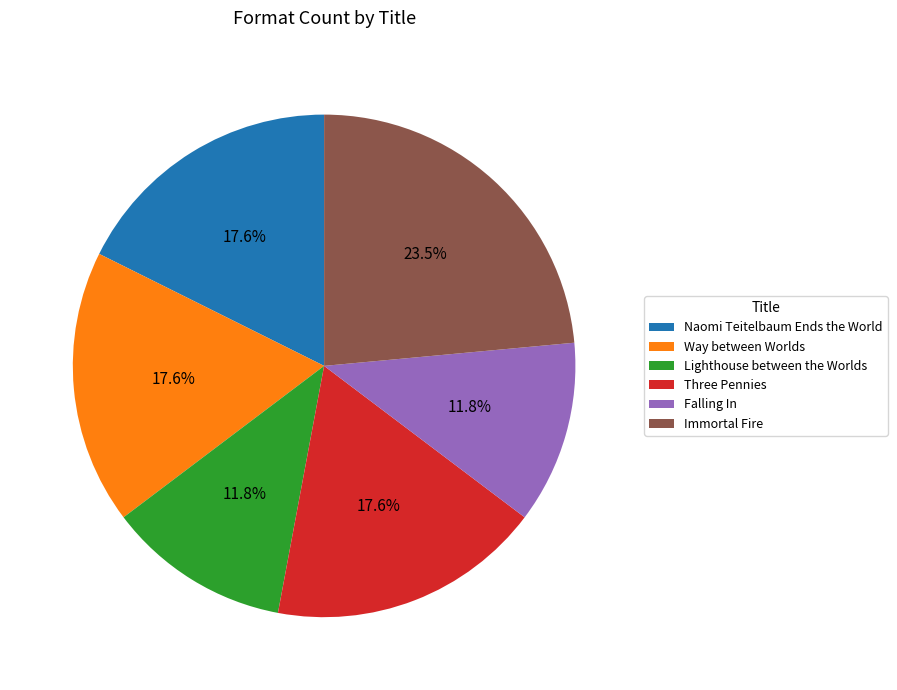

Between Naomi Teitelbaum Ends the World and Falling In, which is larger?

Naomi Teitelbaum Ends the World